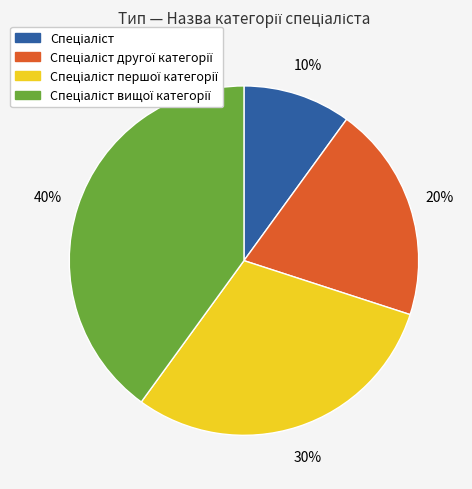

To the nearest percent, what is the difference between the largest and smallest slice percentages?

30%